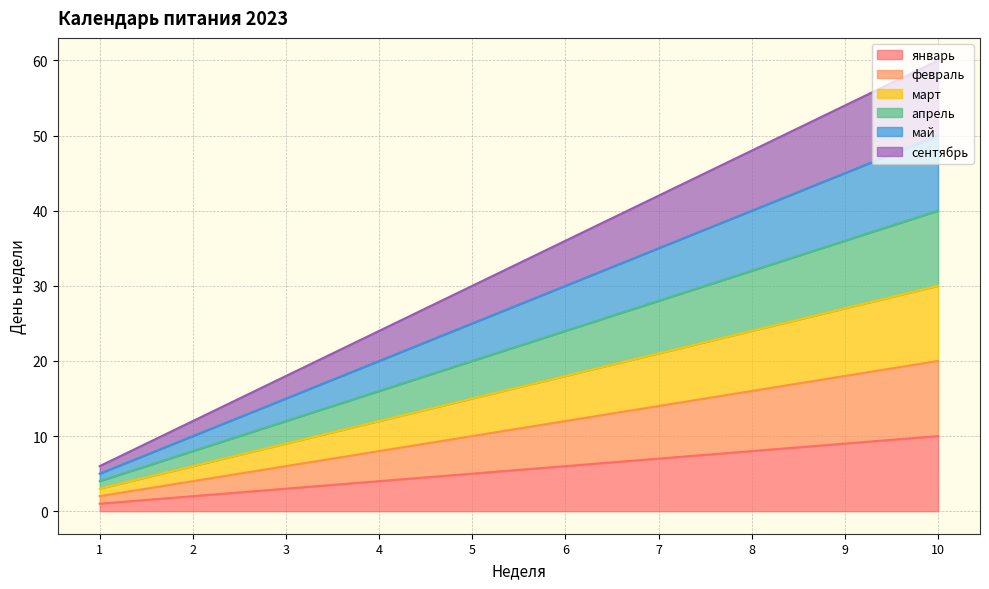

Where does the апрель series first go above 24?

7